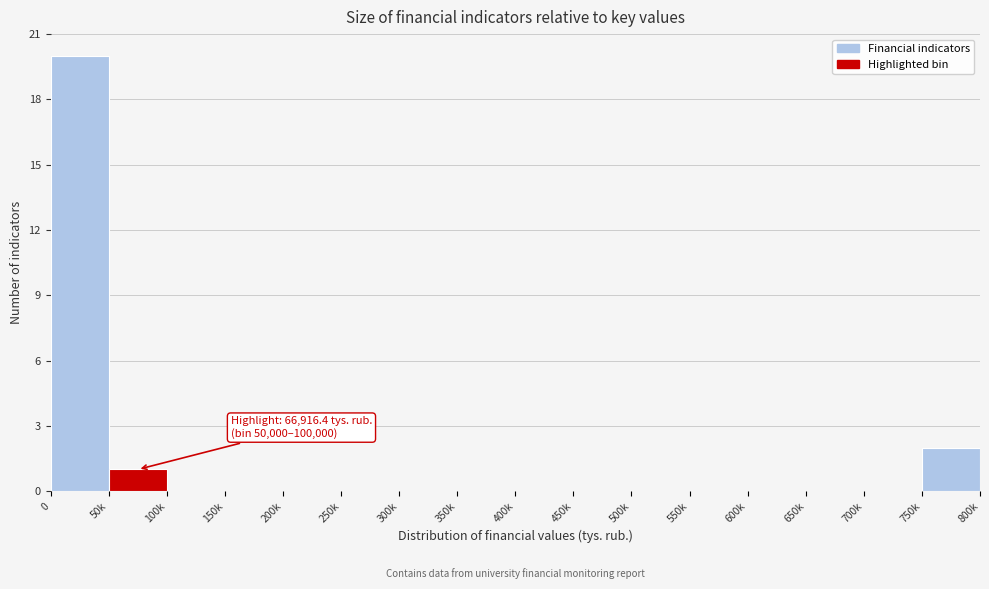

What is the change in value from 500k to 750k?

+2